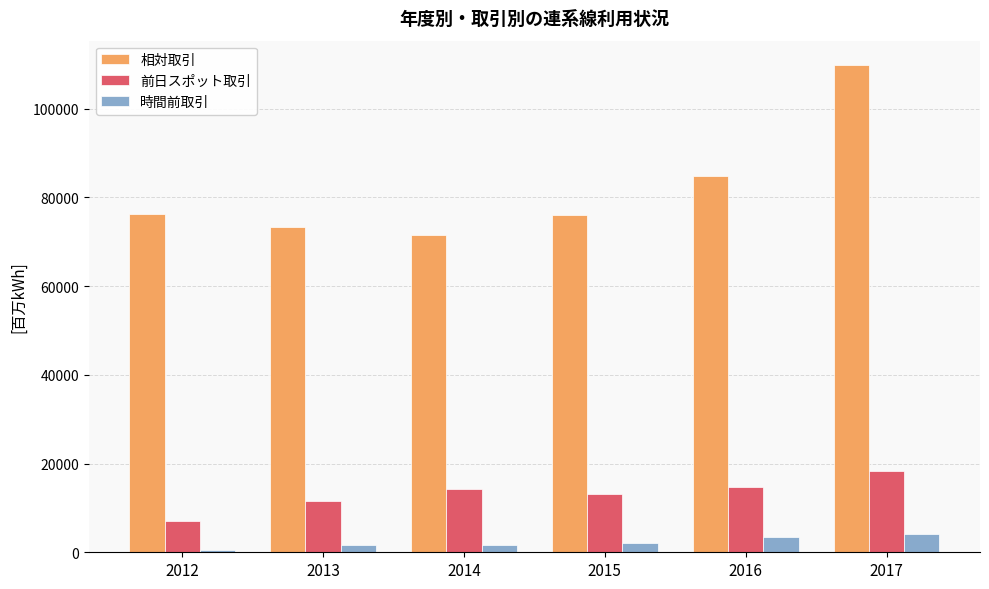

What is the sum of all 相対取引 values?

491809.0